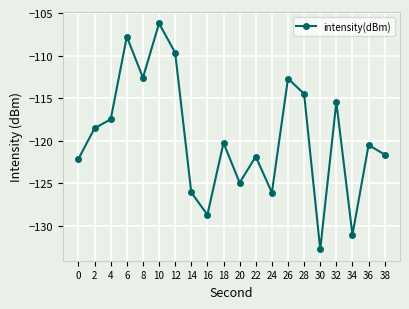

What is the value of the 5th point from the left?

-112.6